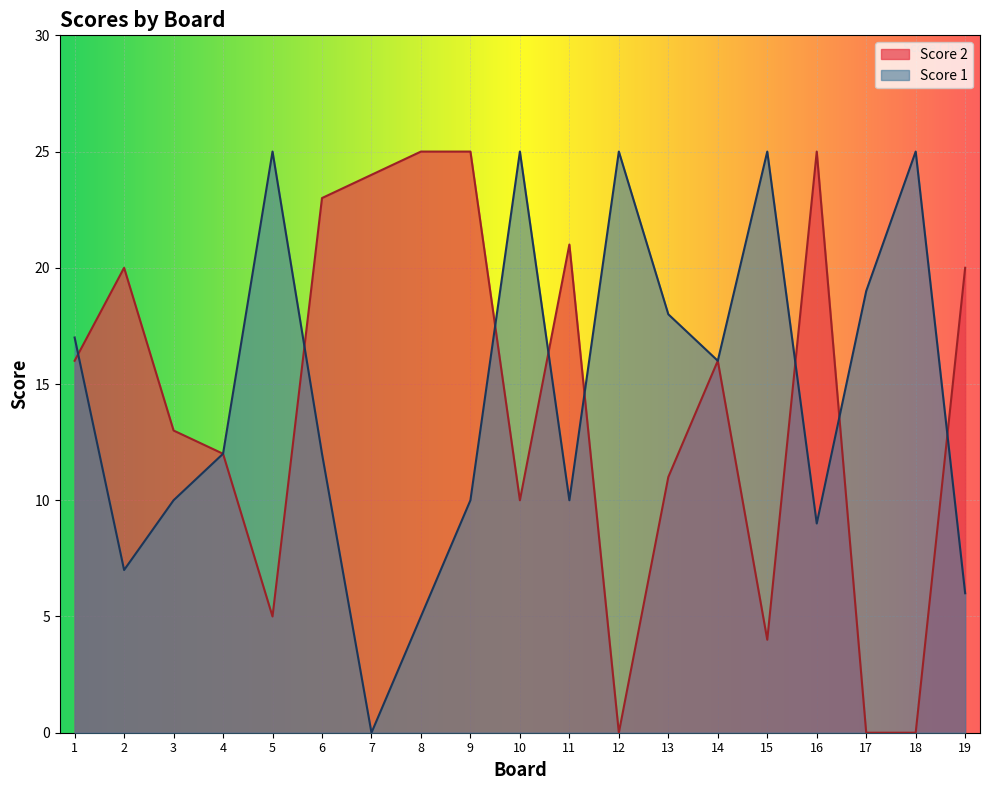

True or false: Score 1 and Score 2 cross at least once.

True